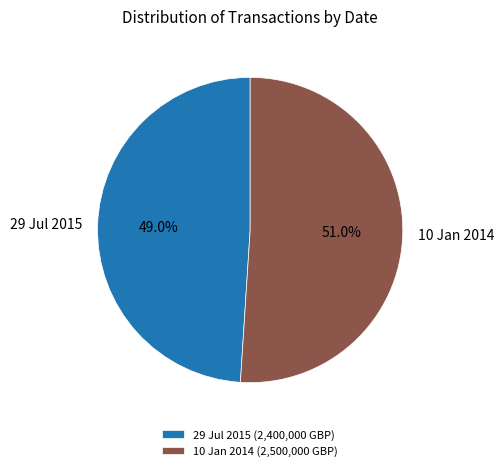

Which slice is the largest?

10 Jan 2014